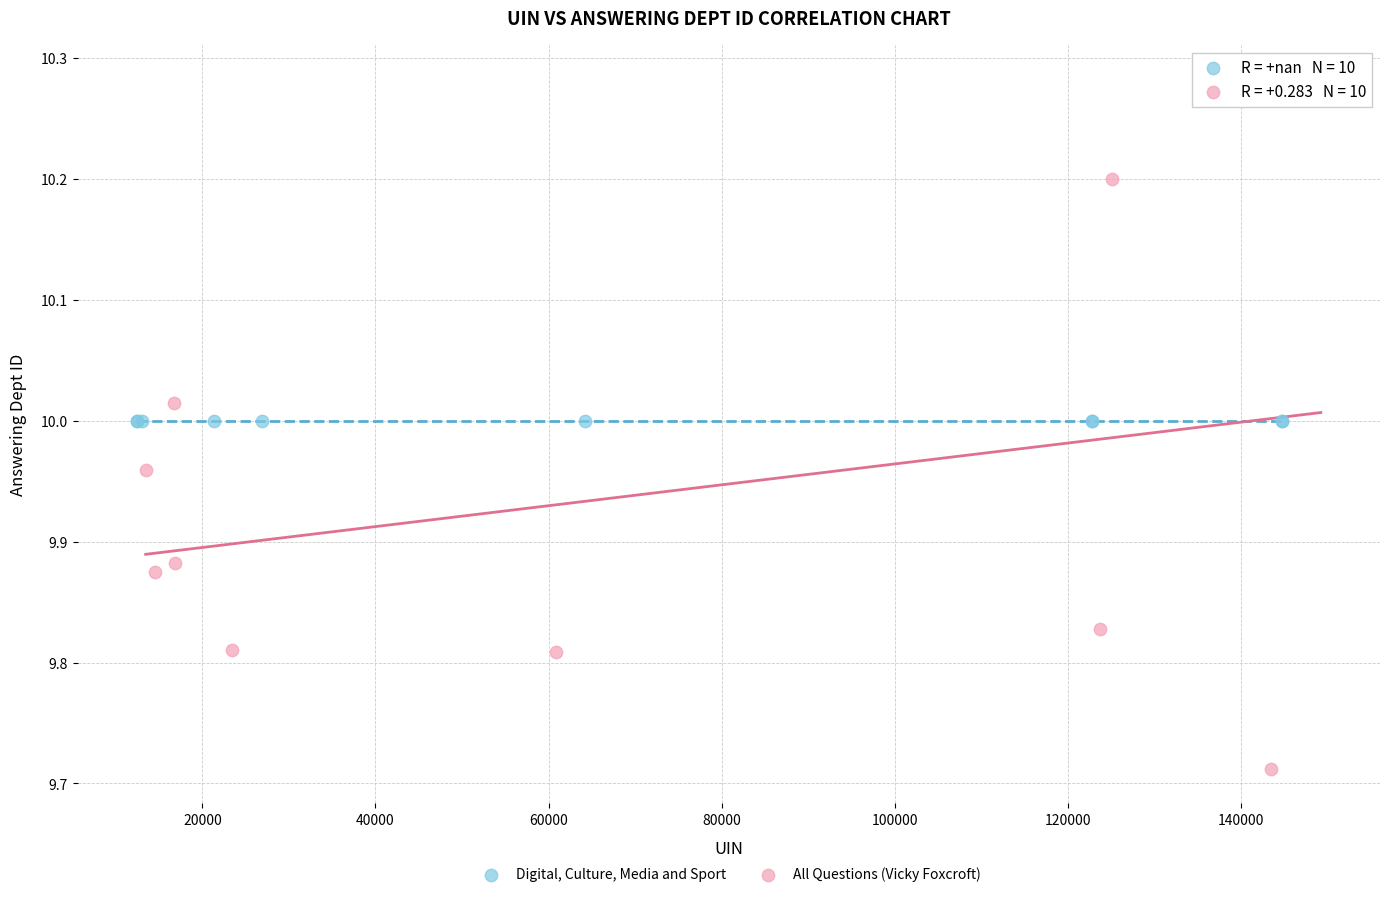

Which series contains the highest Y value?

All Questions (Vicky Foxcroft)